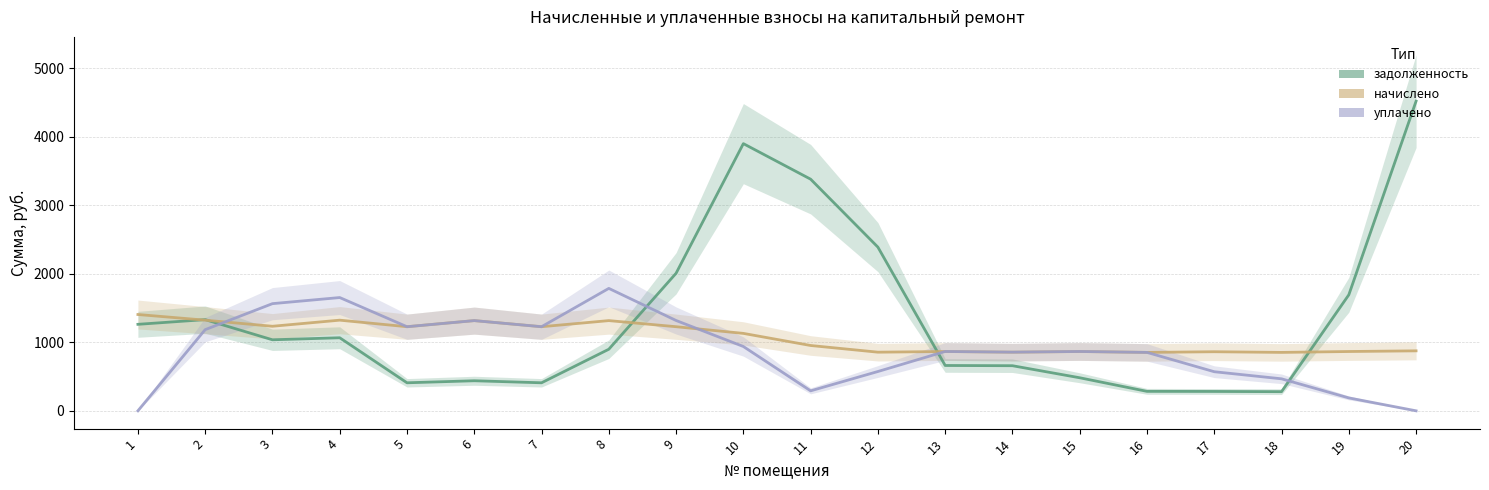

What are all the series names shown in the legend?

задолженность, начислено, уплачено